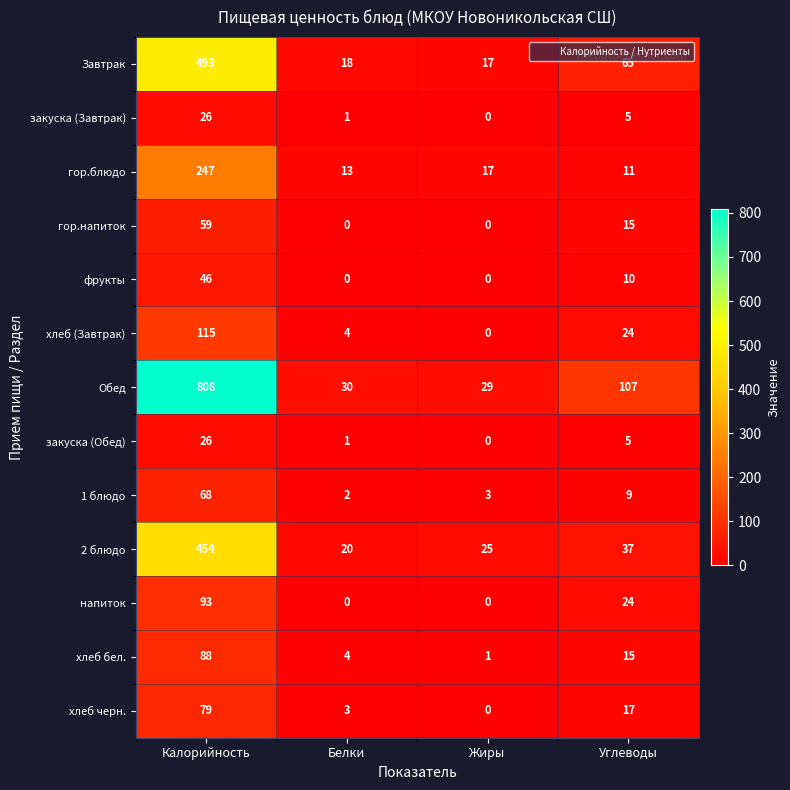

What is the sum of all Обед values?

974